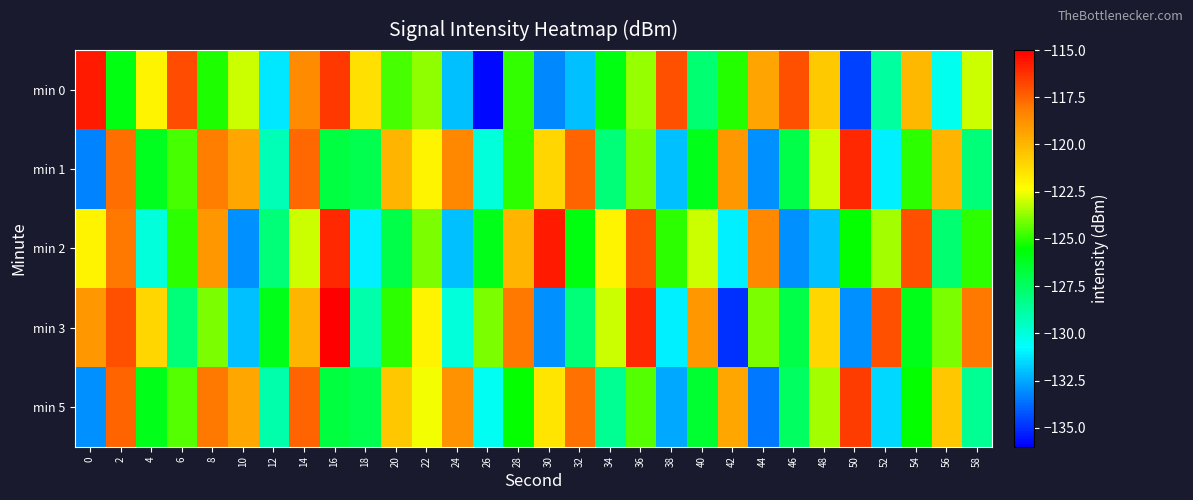

At how many categories does at least one series exceed -133?

30